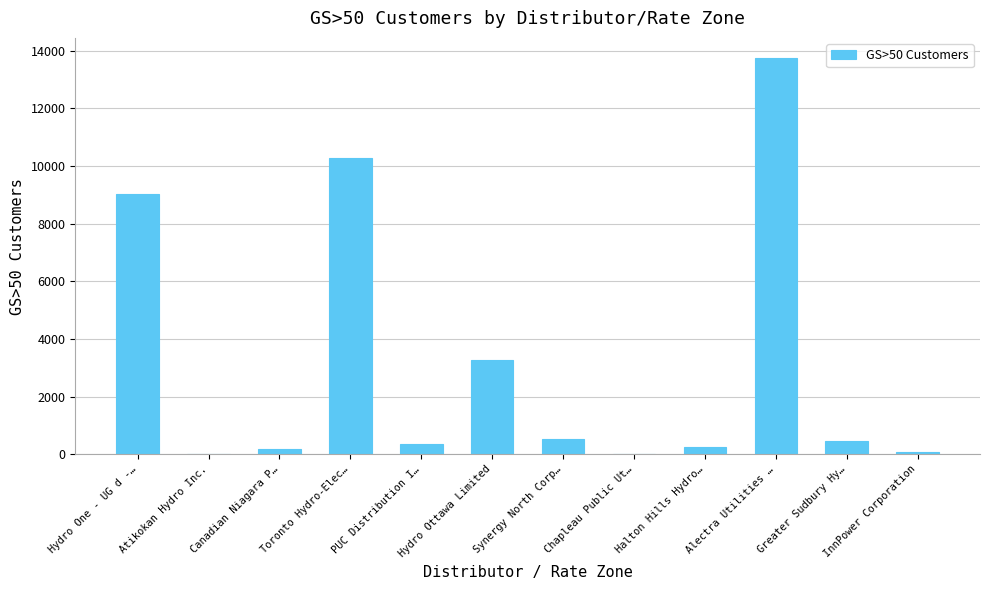

What is the change in value from Hydro One - UG d -… to Toronto Hydro-Elec…?

+1252